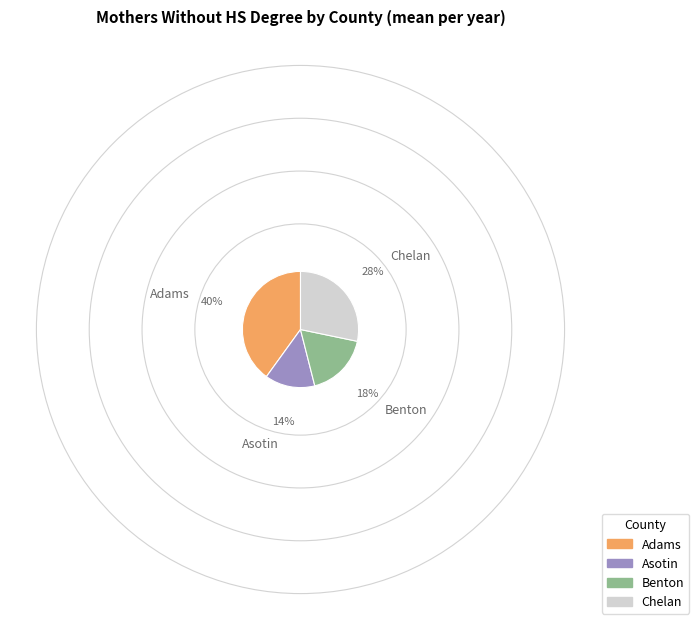

Does any single category account for the majority?

No